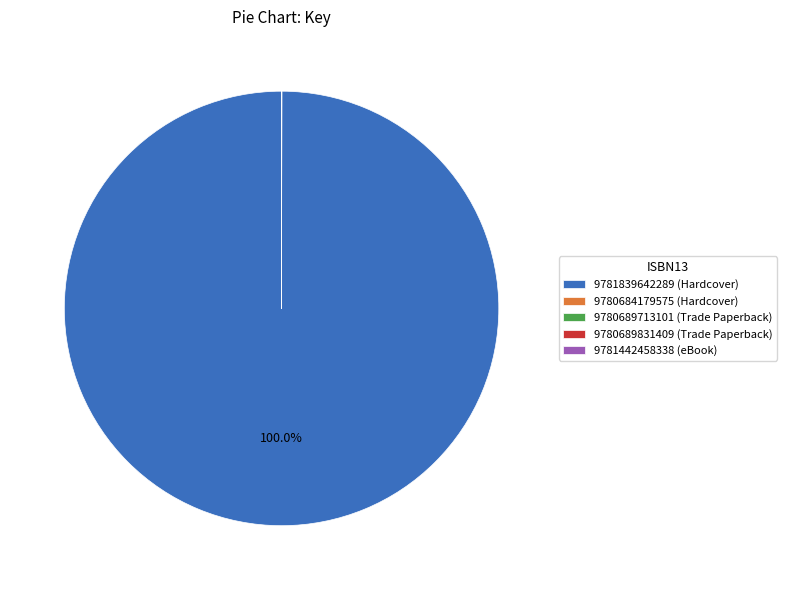

Is 9781839642289 (Hardcover) the majority of the pie?

Yes